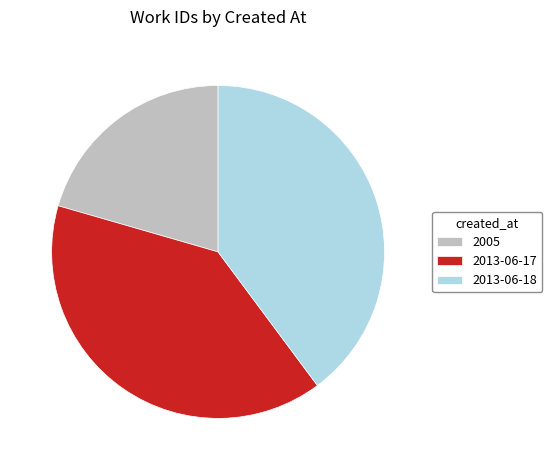

Approximately how many times larger is the value at 2005 compared to 2013-06-17?

0.5